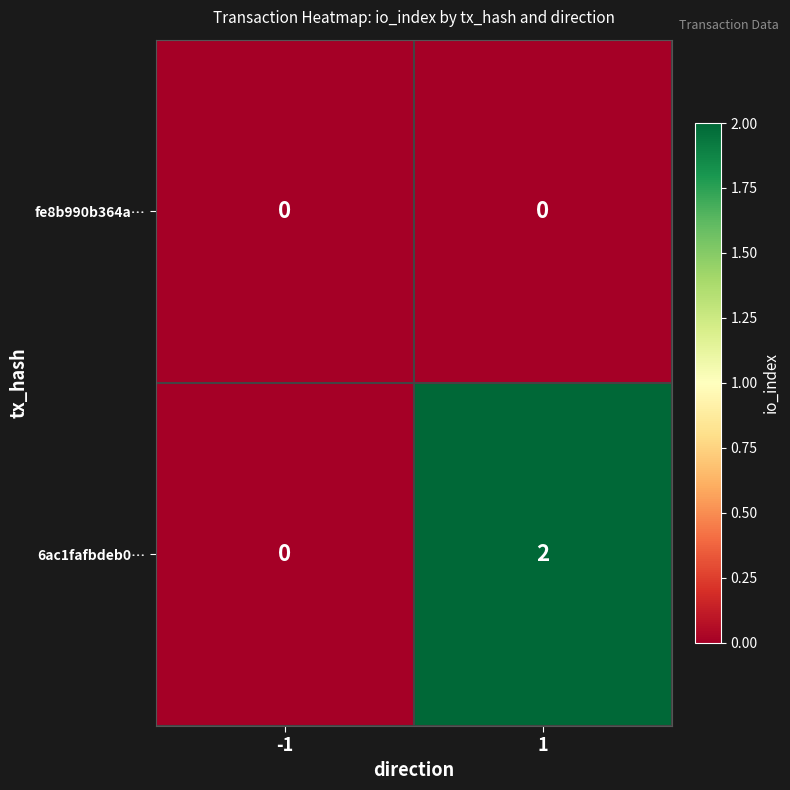

Reading left to right, what are all the values shown in this chart?

fe8b990b364a…: -1=0	1=0
6ac1fafbdeb0…: -1=0	1=2